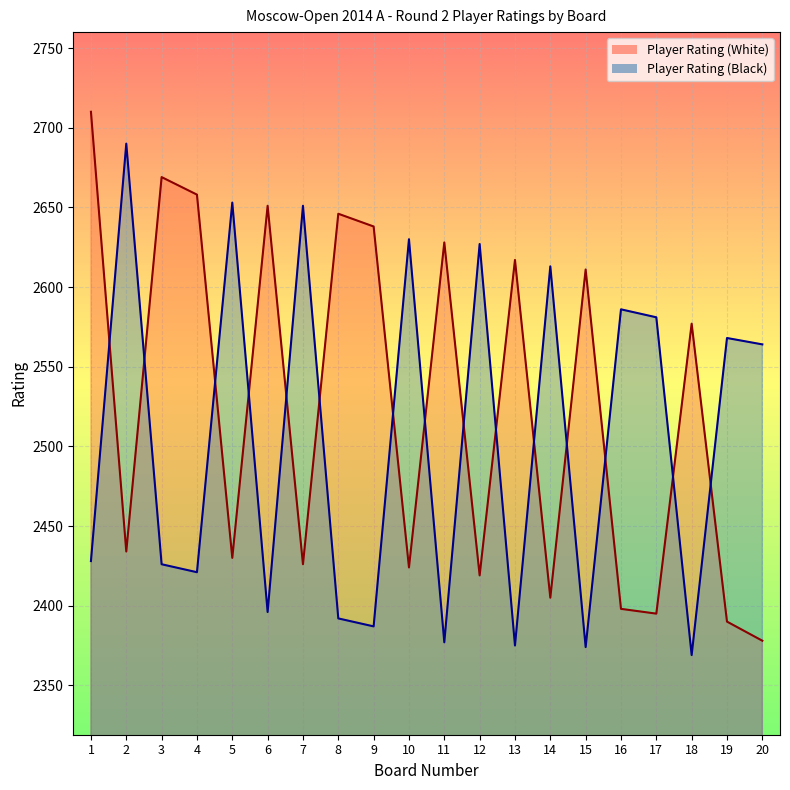

How many interior local valleys does the Player Rating (White) series have?

7